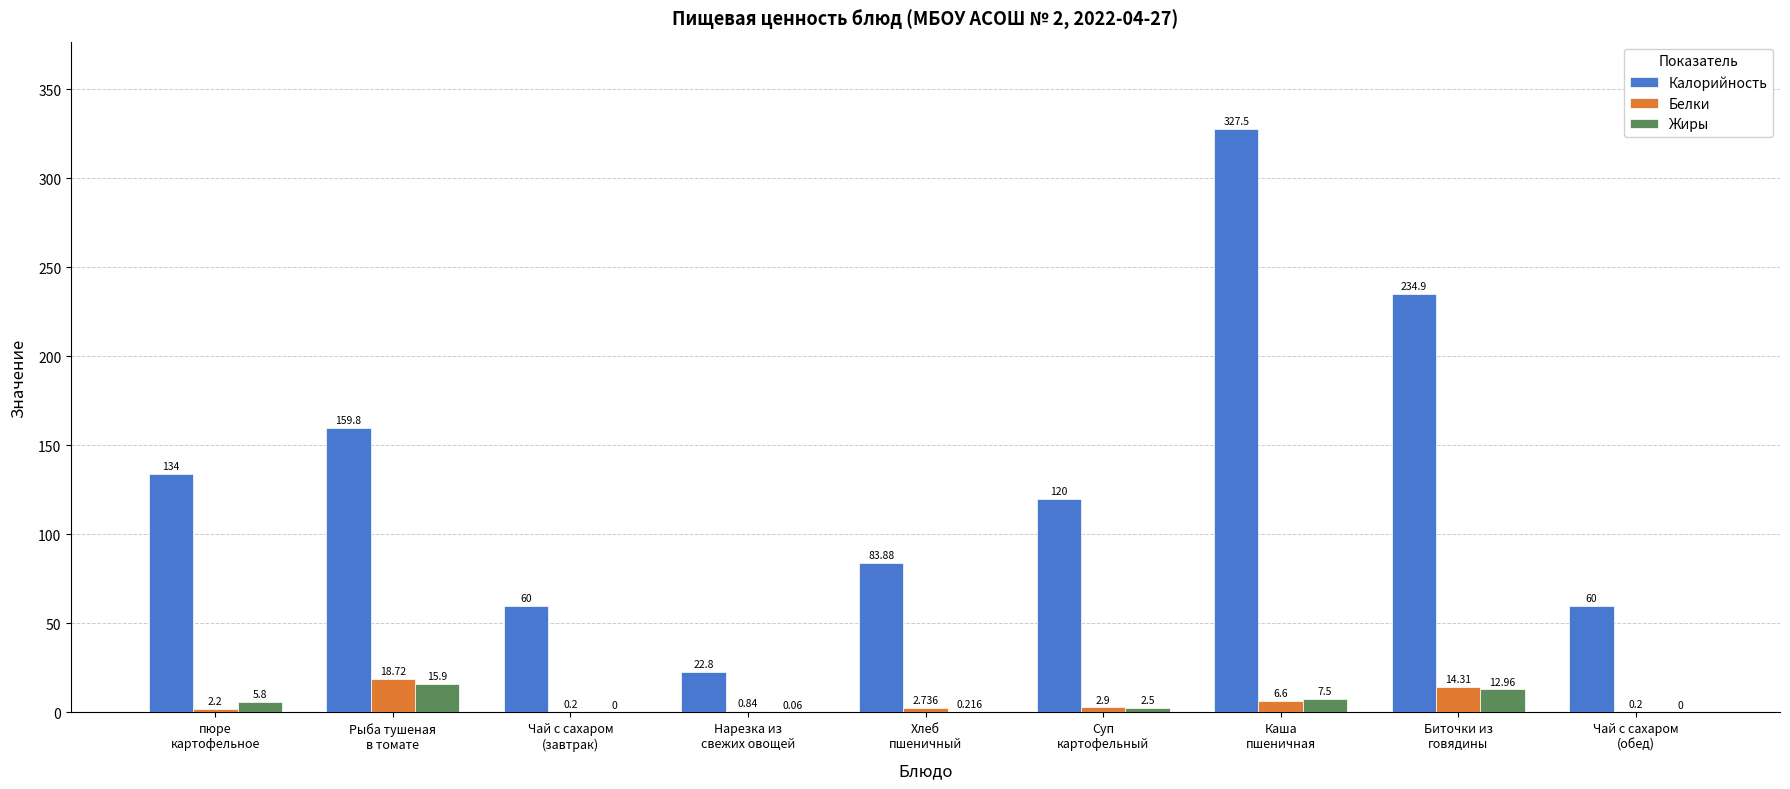

Is the value of Жиры at Чай с сахаром
(обед) greater than the value of Белки at Суп
картофельный?

No